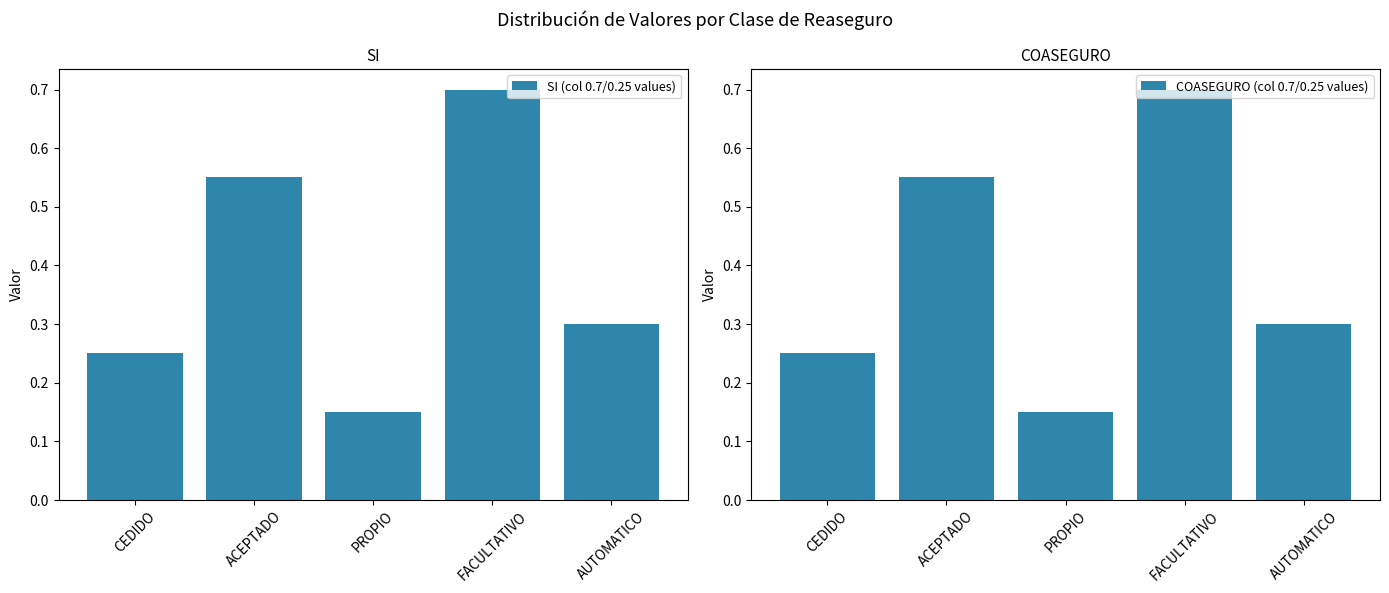

Is it true that SI (col 0.7/0.25 values) equals 0.5 at AUTOMATICO?

False